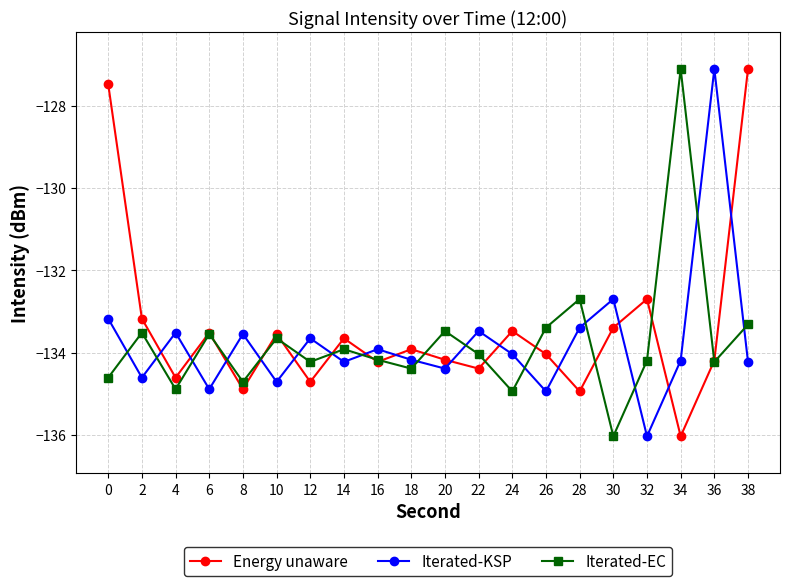

At which category is the sum across all series the highest?

38